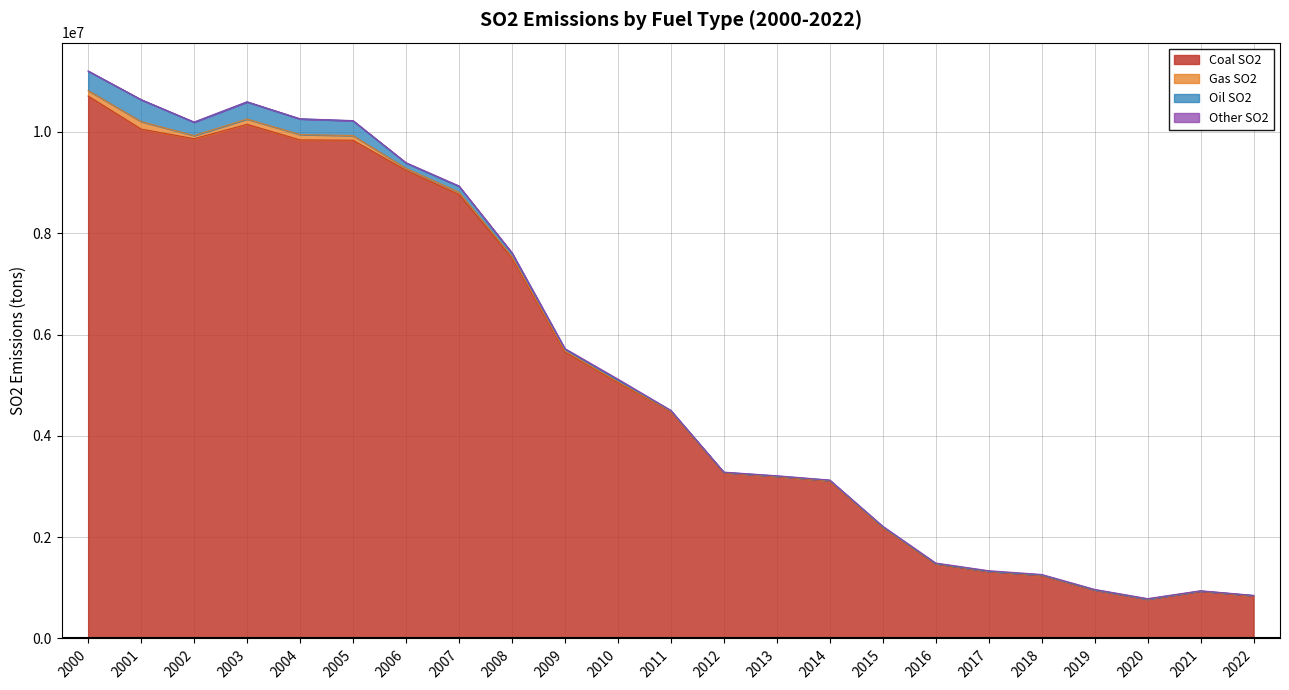

What is the total value across all series at 2013?

3212412.0